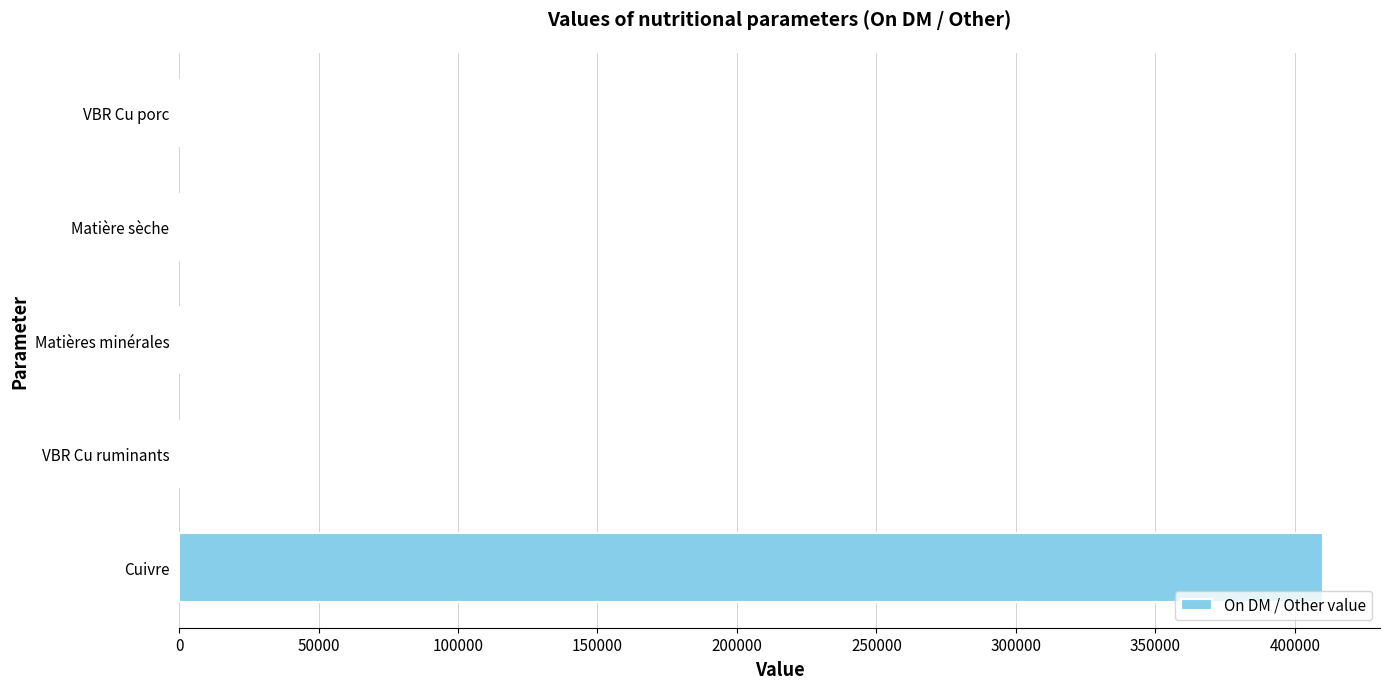

Which category has the highest value across all series?

Cuivre